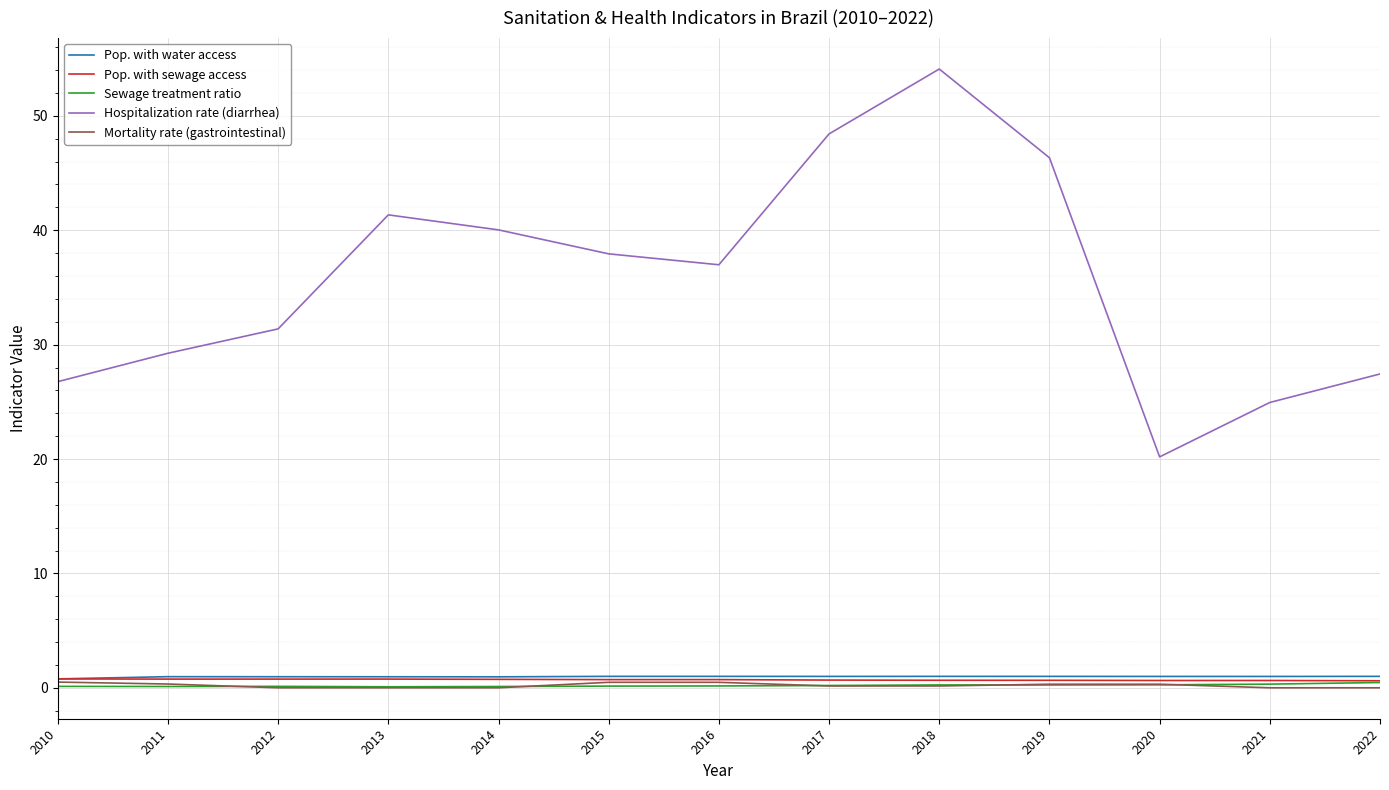

True or false: Hospitalization rate (diarrhea) and Pop. with water access cross at least once.

False